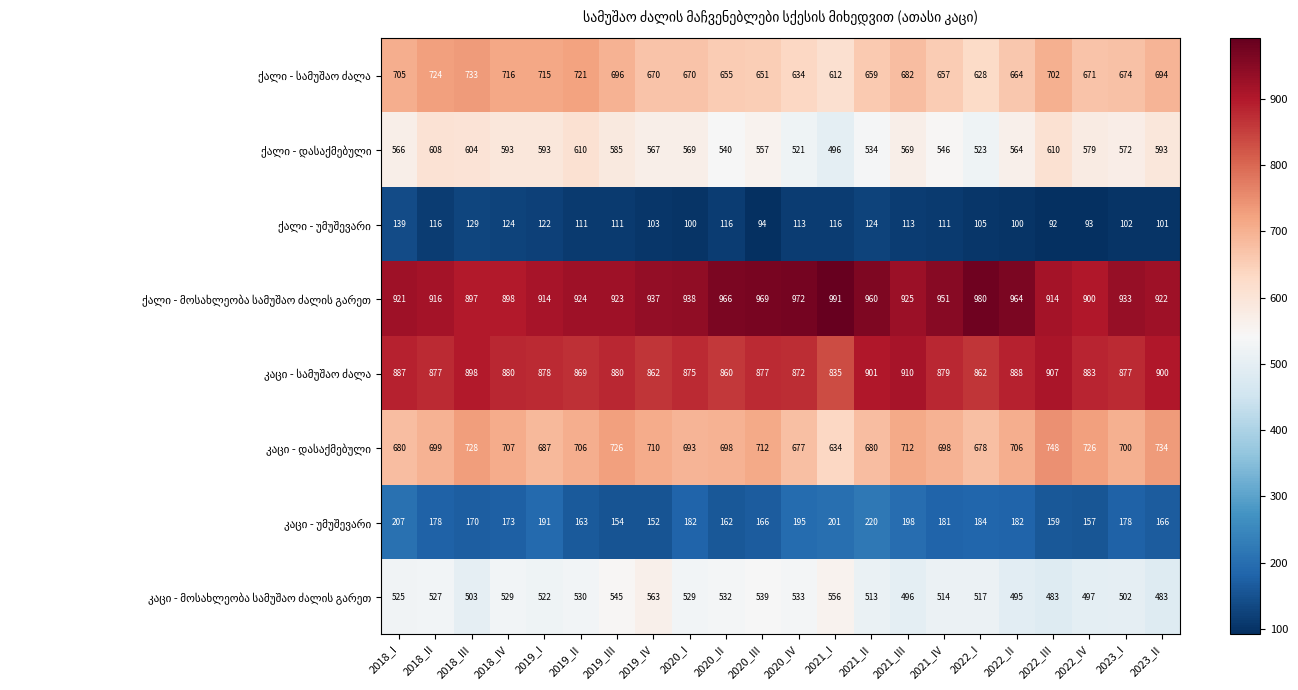

What is the total value across all series at 2022_IV?

4506